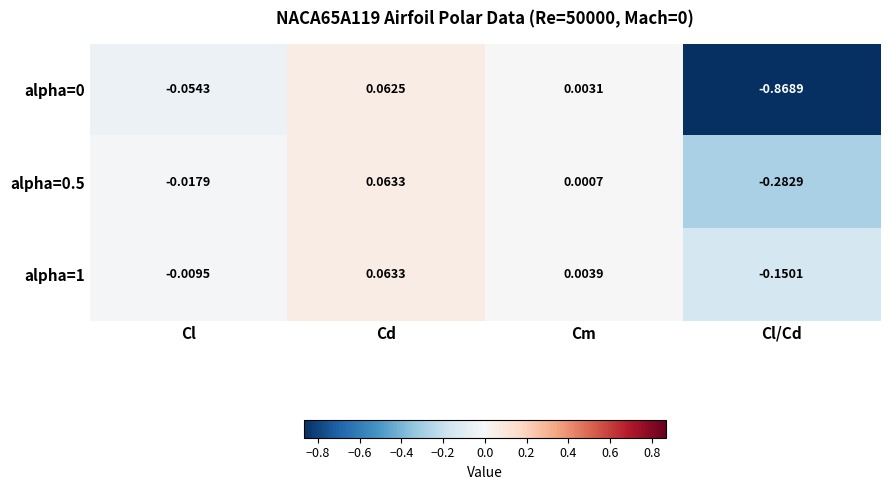

List the labels in order of alpha=0 value, smallest first.

Cl/Cd, Cl, Cm, Cd